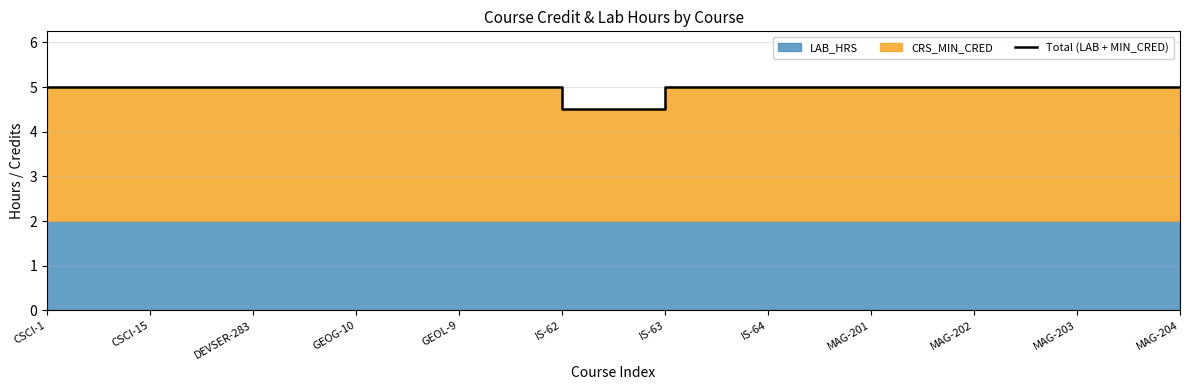

Rank the categories by value from highest to lowest.

CSCI-1, CSCI-15, DEVSER-283, GEOG-10, GEOL-9, IS-63, IS-64, MAG-201, MAG-202, MAG-203, MAG-204, IS-62